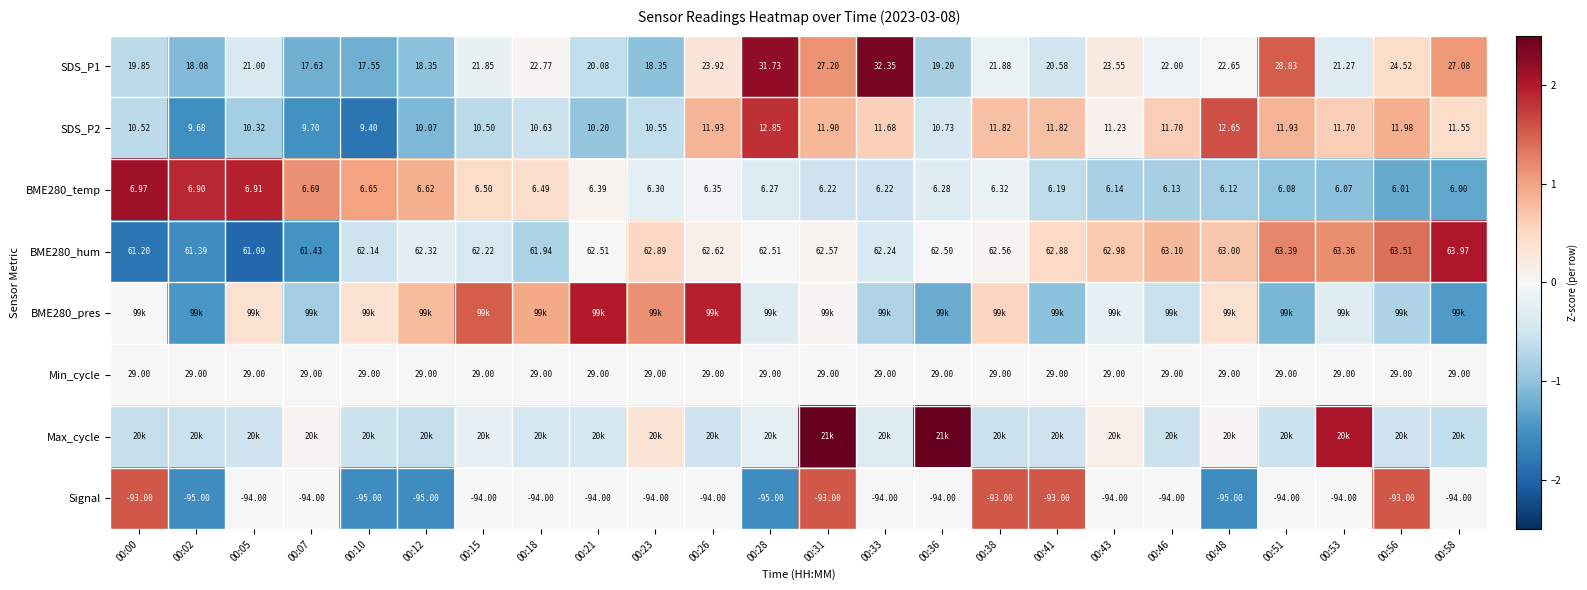

Between 00:41 and 00:07, which is larger?

00:41